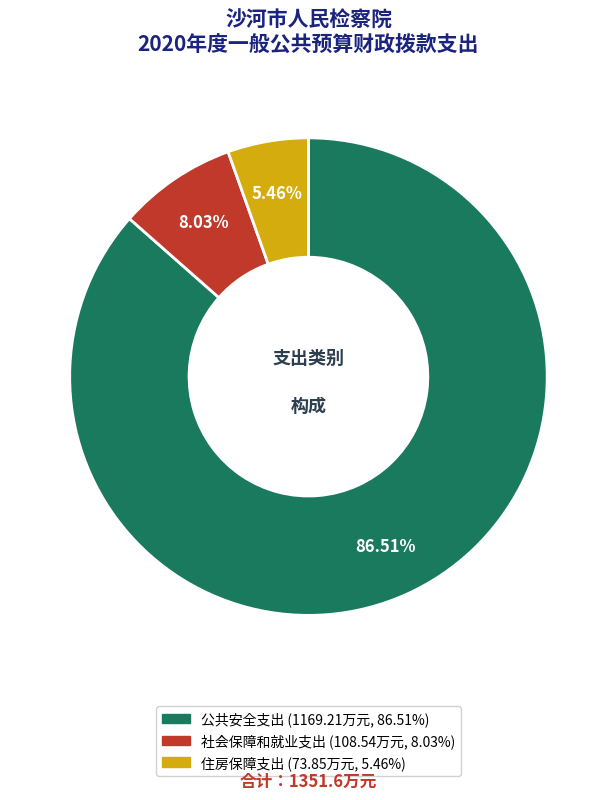

What percentage do 住房保障支出 and 公共安全支出 together represent?

92.0%